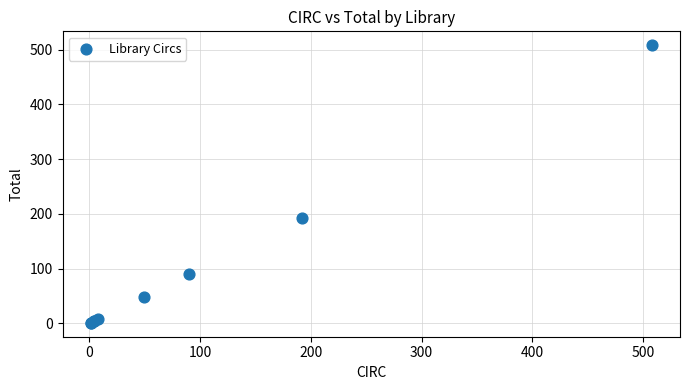

What Y value in the scatter plot is closest to 254?

192